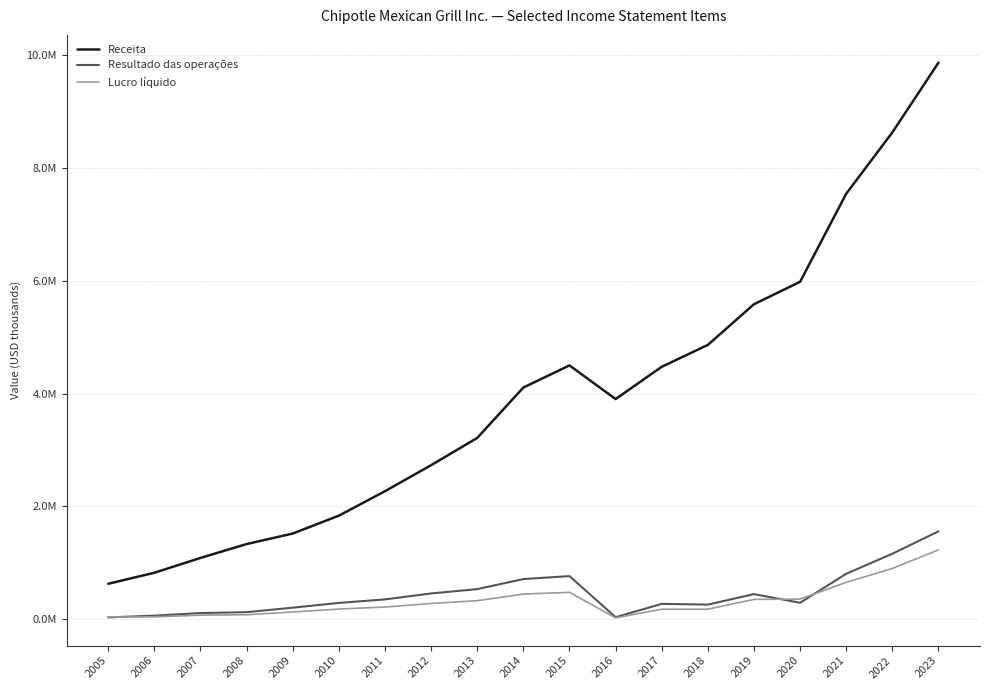

Which series changed the most between 2021 and 2023?

Receita